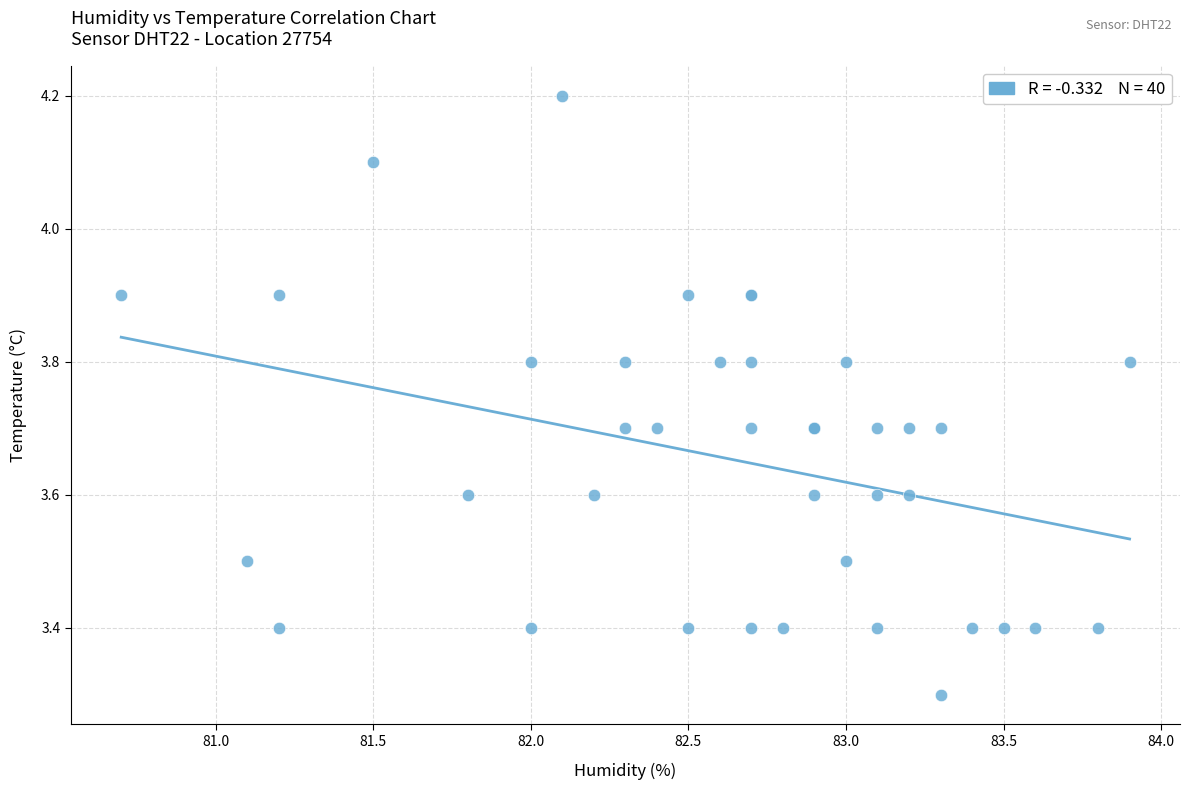

What Y value in the scatter plot is closest to 3?

3.3